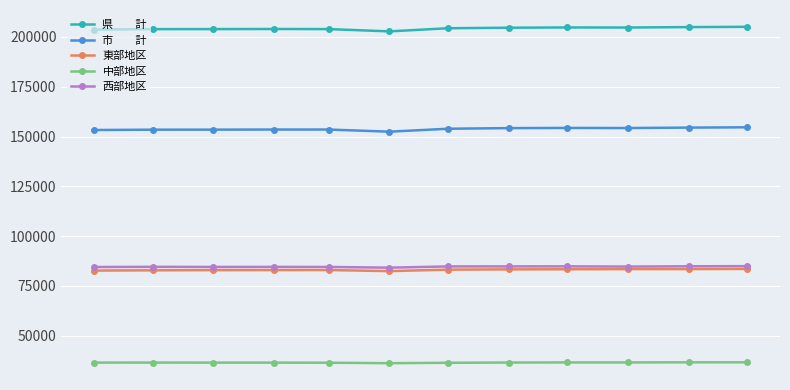

What is the greatest value displayed?

205087